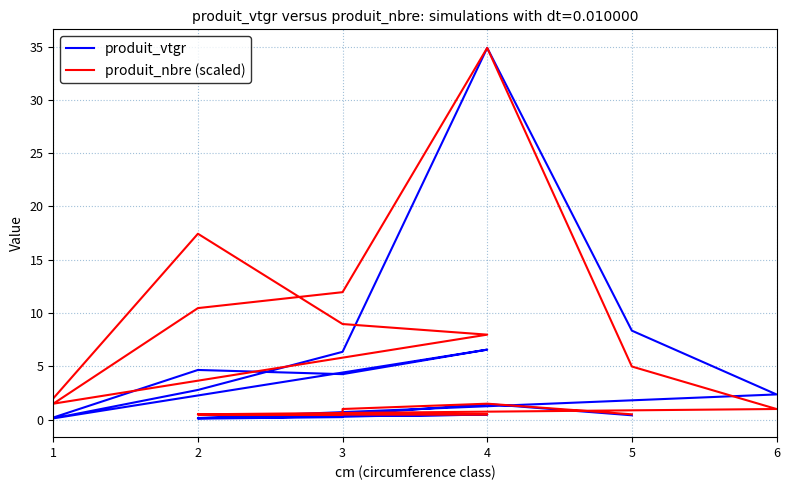

What is the value of the produit_nbre (scaled) point at the 10th from the left?

1.0